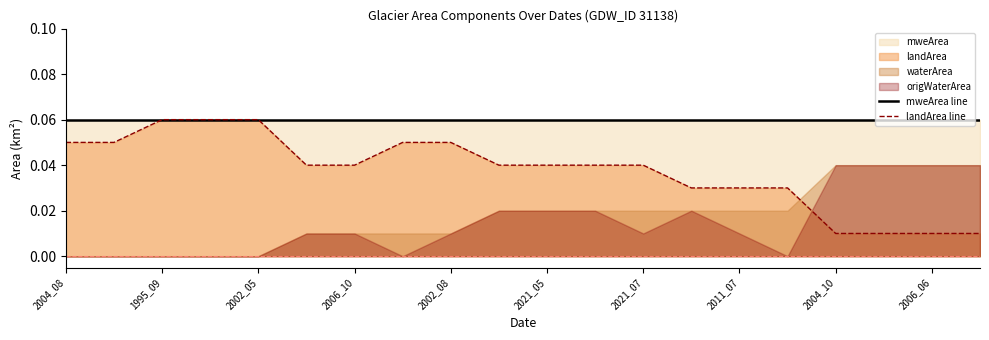

What position from the left is 2006_10?

7